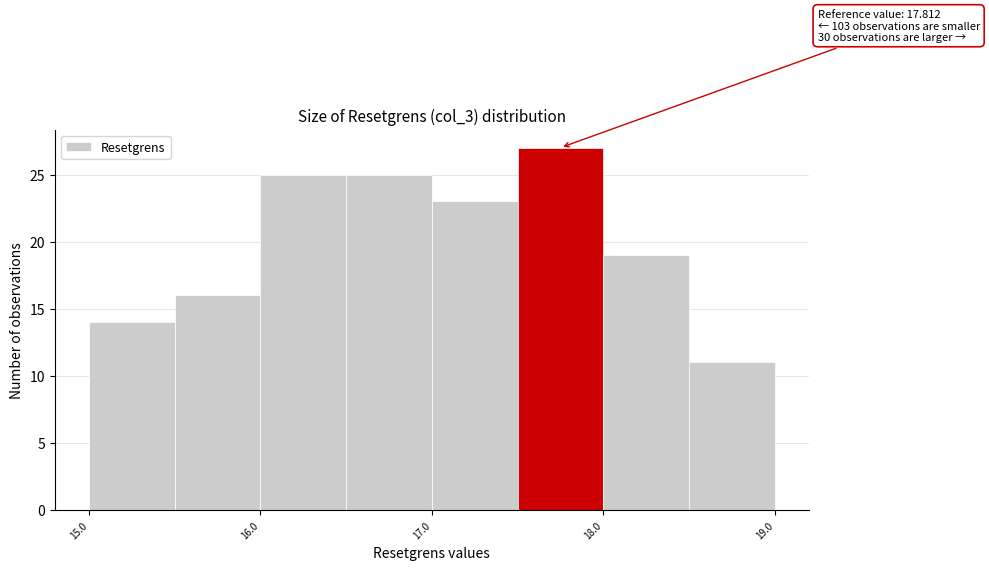

Over which range of the x-axis is the bar tallest?

17.5 to 18.0